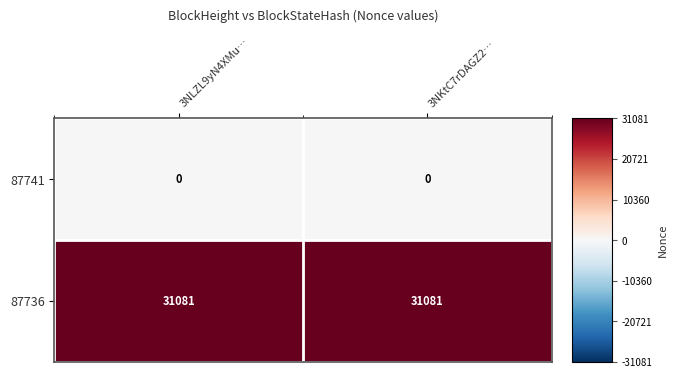

How many categories are shown in the chart?

2